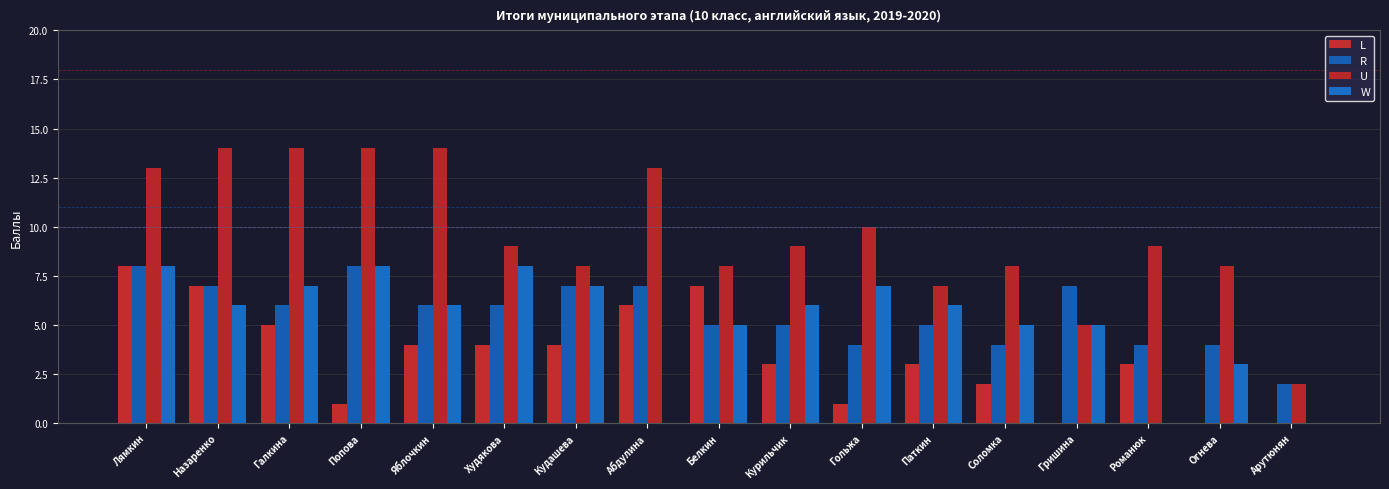

What are all the series names shown in the legend?

L, R, U, W